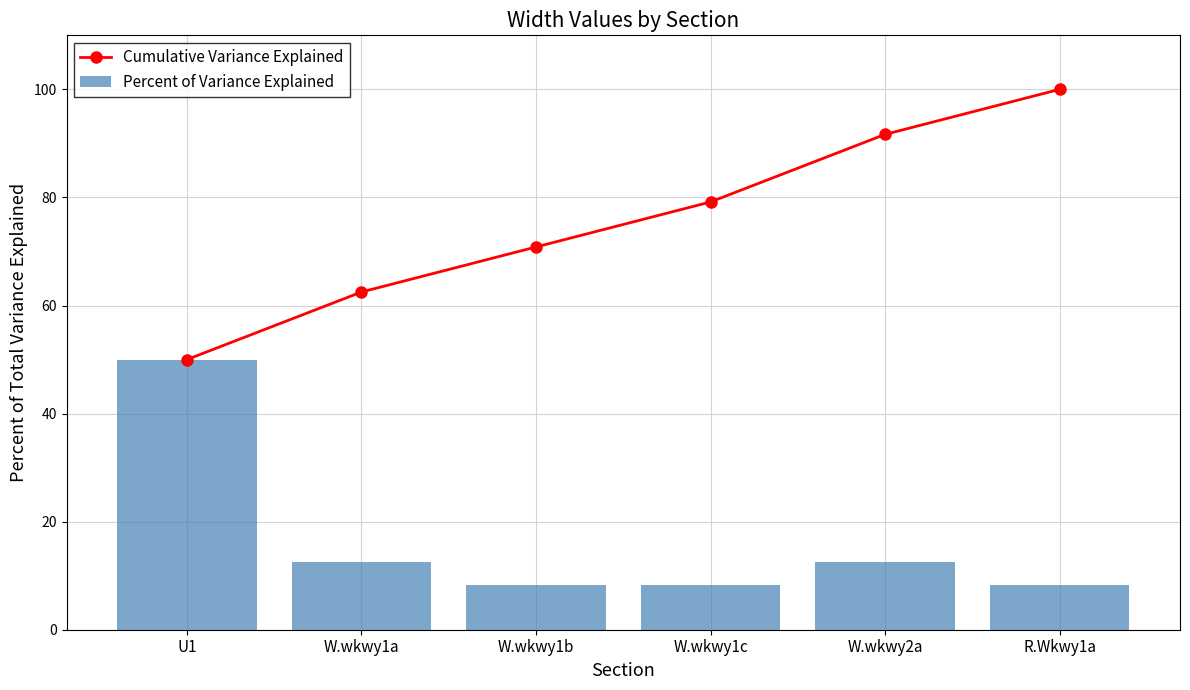

Reading right to left, transcribe all the data shown in this chart.

Cumulative Variance Explained: R.Wkwy1a=100.0	W.wkwy2a=91.7	W.wkwy1c=79.2	W.wkwy1b=70.8	W.wkwy1a=62.5	U1=50.0
Percent of Variance Explained: R.Wkwy1a=8.3	W.wkwy2a=12.5	W.wkwy1c=8.3	W.wkwy1b=8.3	W.wkwy1a=12.5	U1=50.0